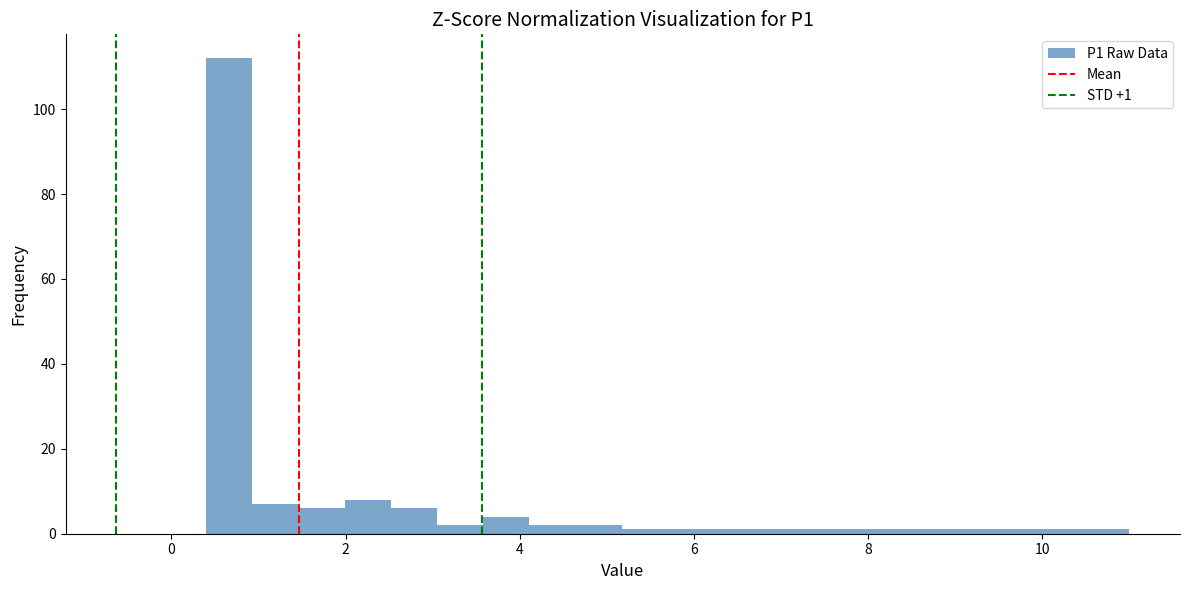

Around what value on the x-axis is the tallest bar? Give the approximate position of its centre, as read against the axis.

0.6